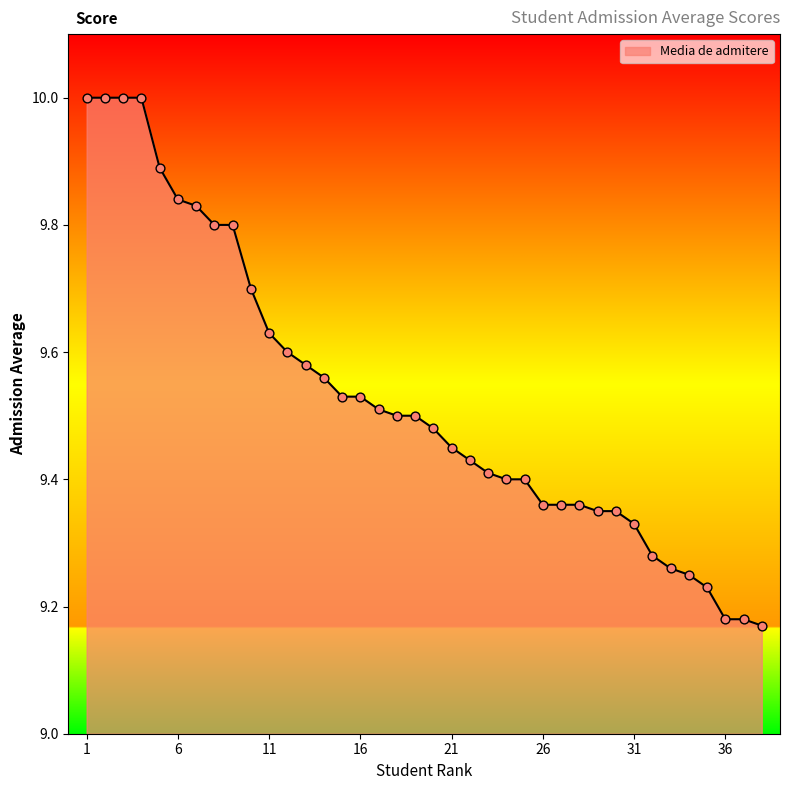

What is the greatest value displayed?

10.0